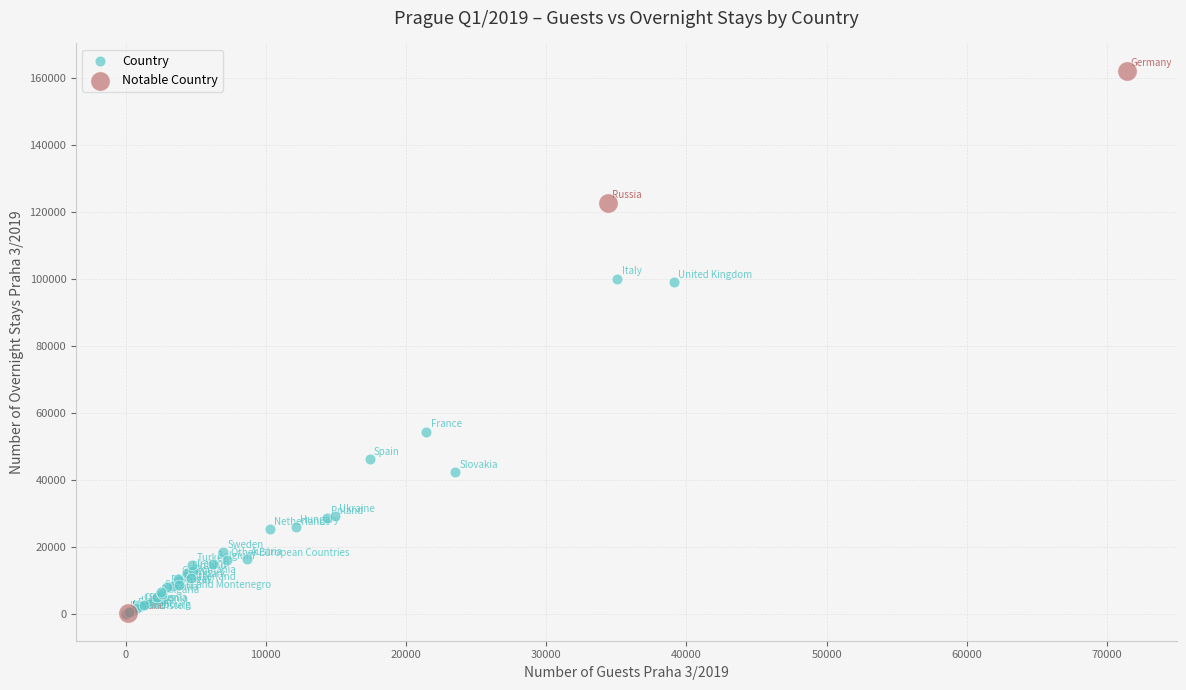

Which series has the widest spread of Y values?

Notable Country